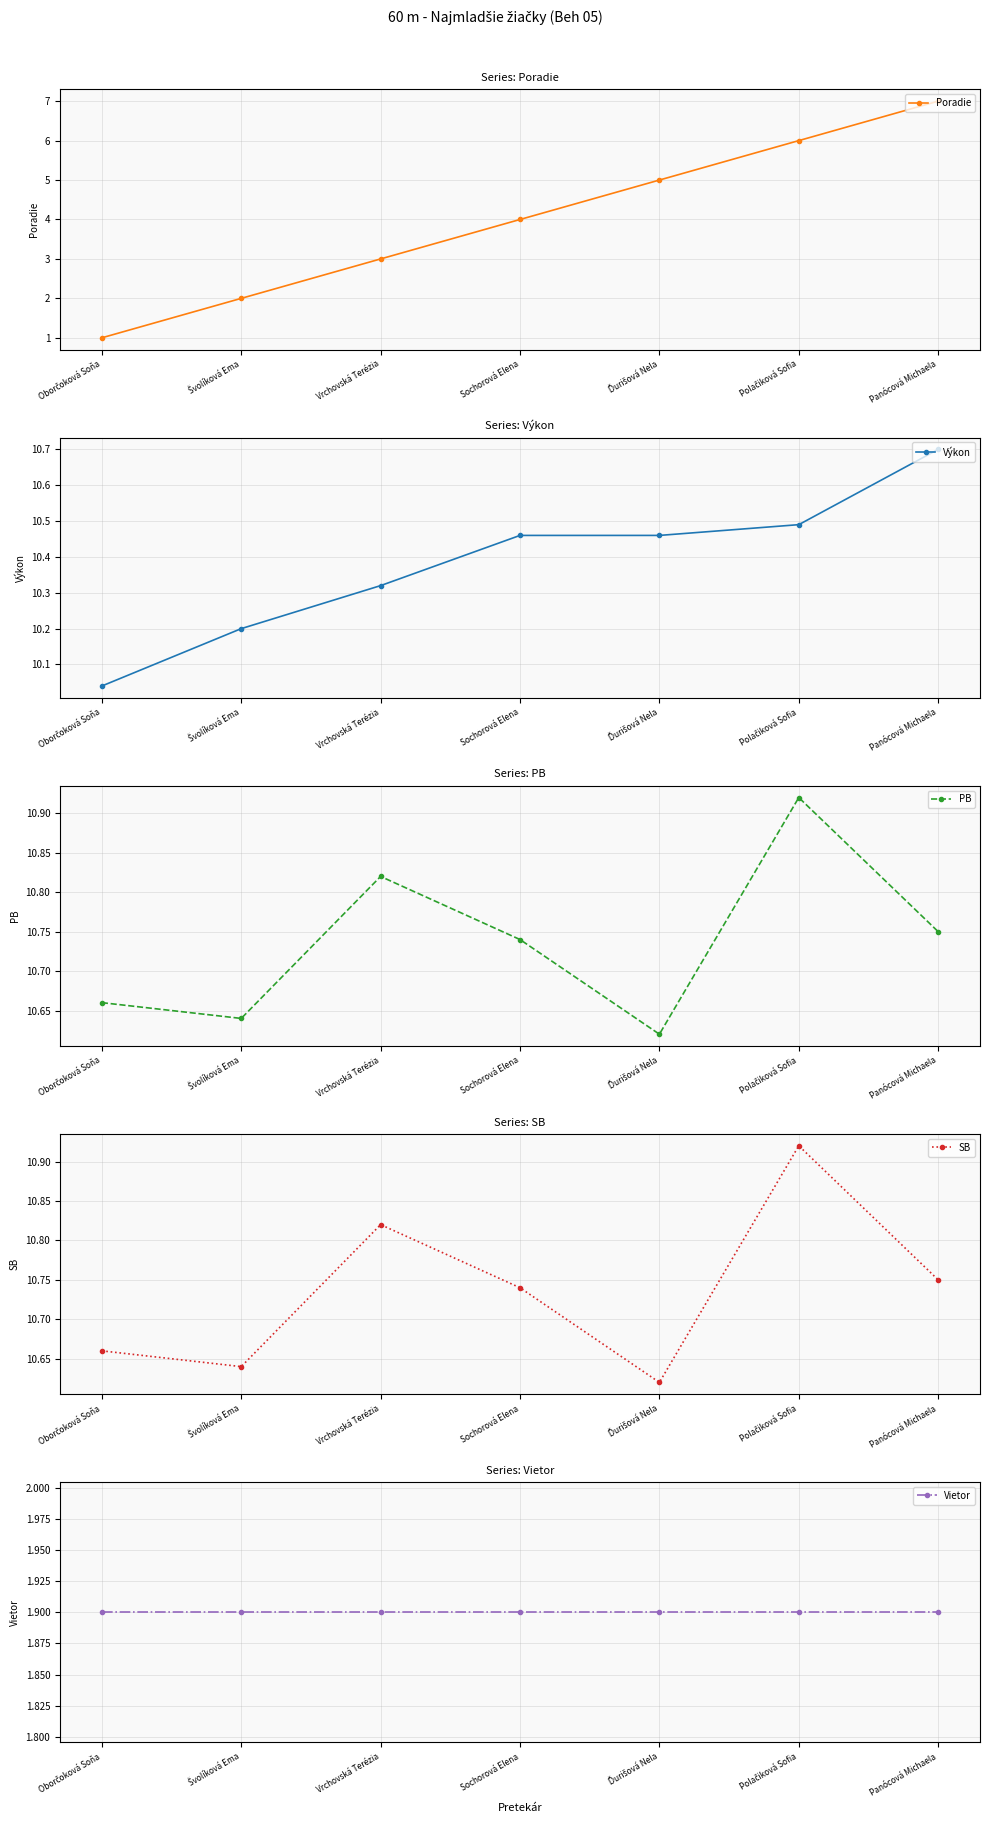

What is the difference between the maximum and minimum values in the Poradie series?

6